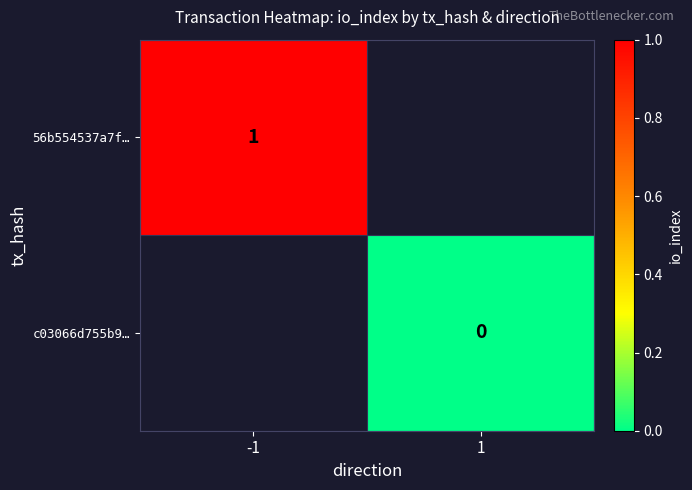

Which category has the lowest value across all series?

1